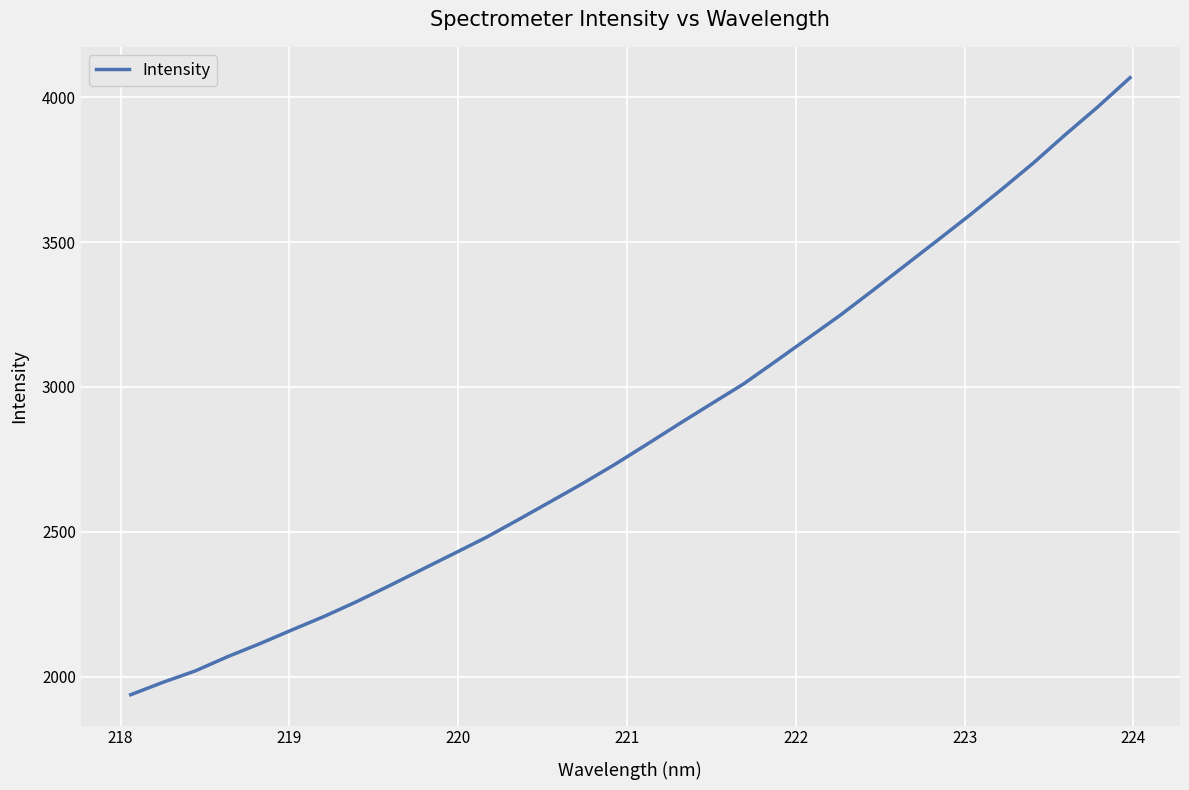

How many distinct data groups are displayed?

1